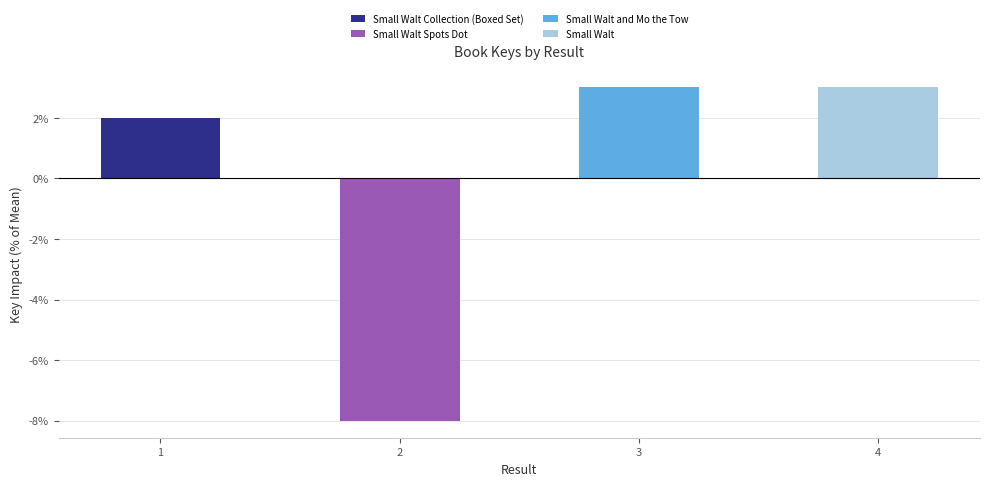

How many values are above zero?

3